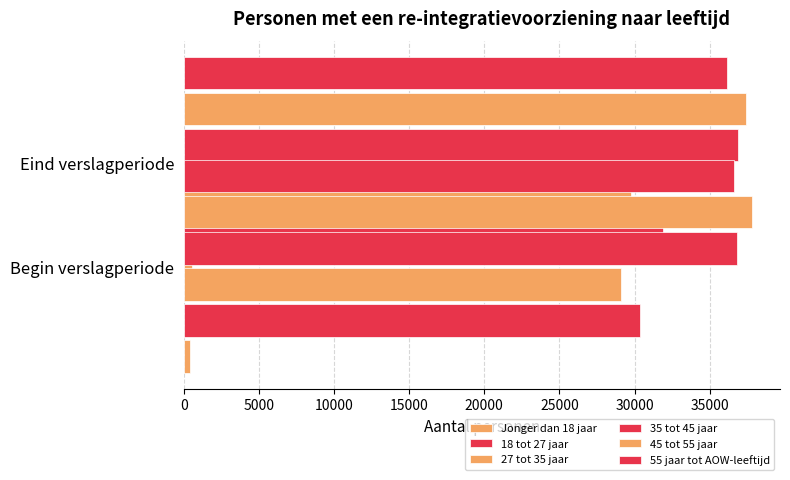

Reading left to right, extract all data points from this chart.

Jonger dan 18 jaar: 430	580
18 tot 27 jaar: 30370	31880
27 tot 35 jaar: 29120	29750
35 tot 45 jaar: 36830	36890
45 tot 55 jaar: 37790	37440
55 jaar tot AOW-leeftijd: 36630	36140